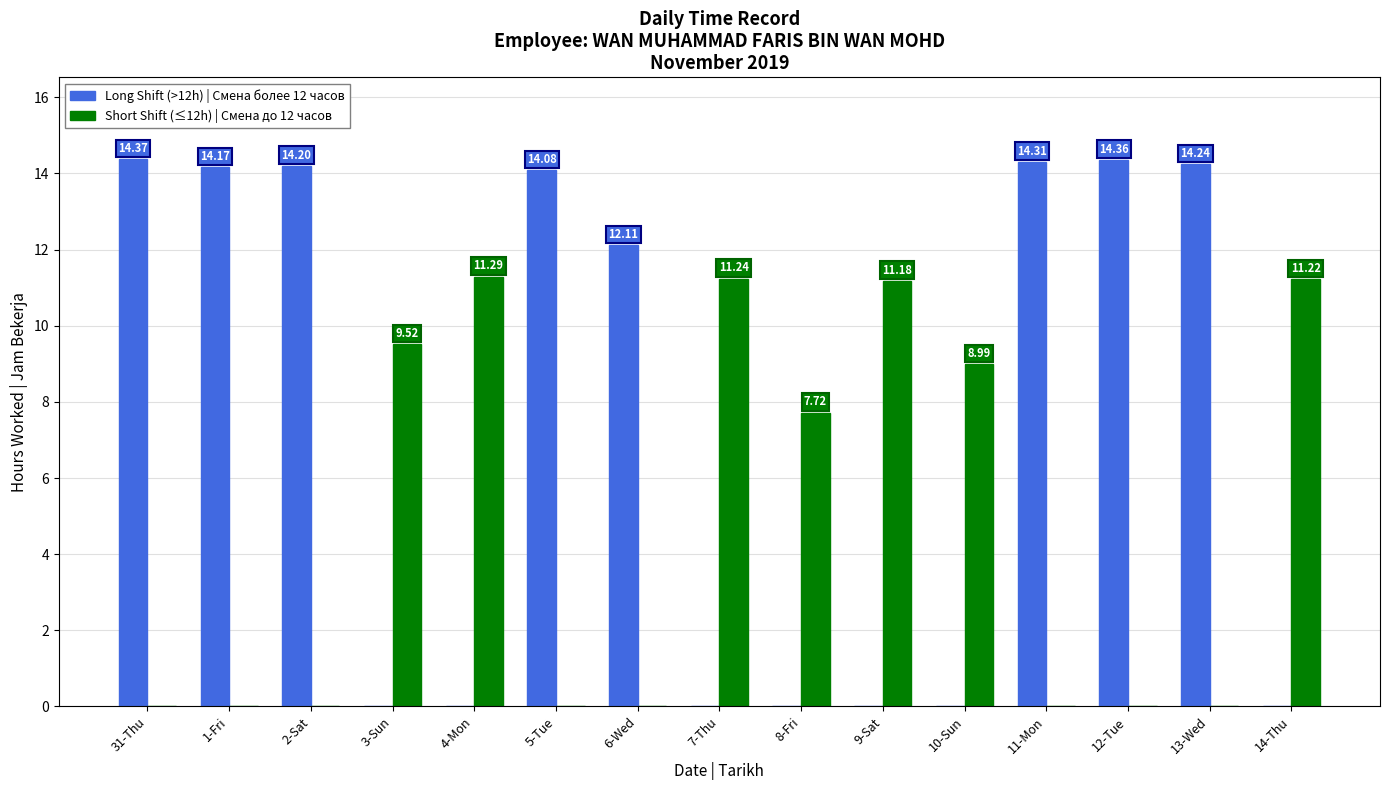

True or false: Long Shift (>12h) | Смена более 12 часов has a value of 14.1 at 5-Tue.

True